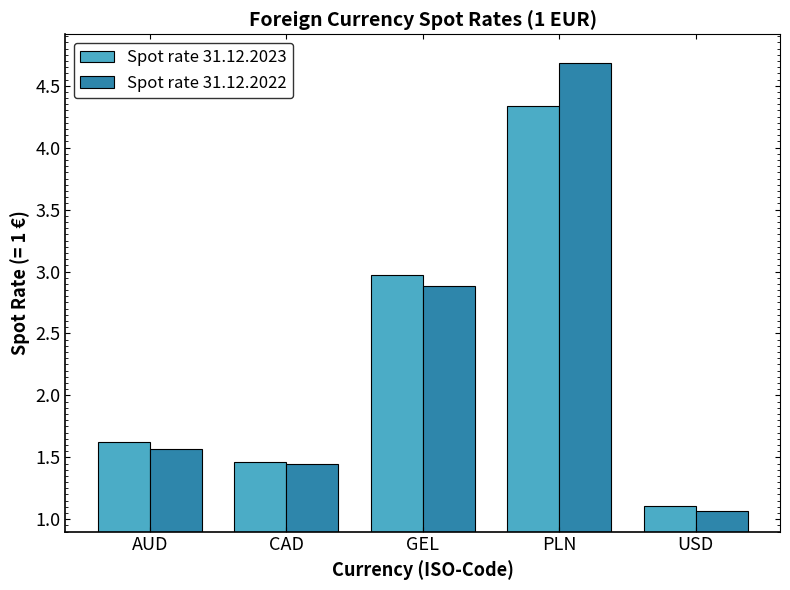

At which label does Spot rate 31.12.2022 reach its peak?

PLN